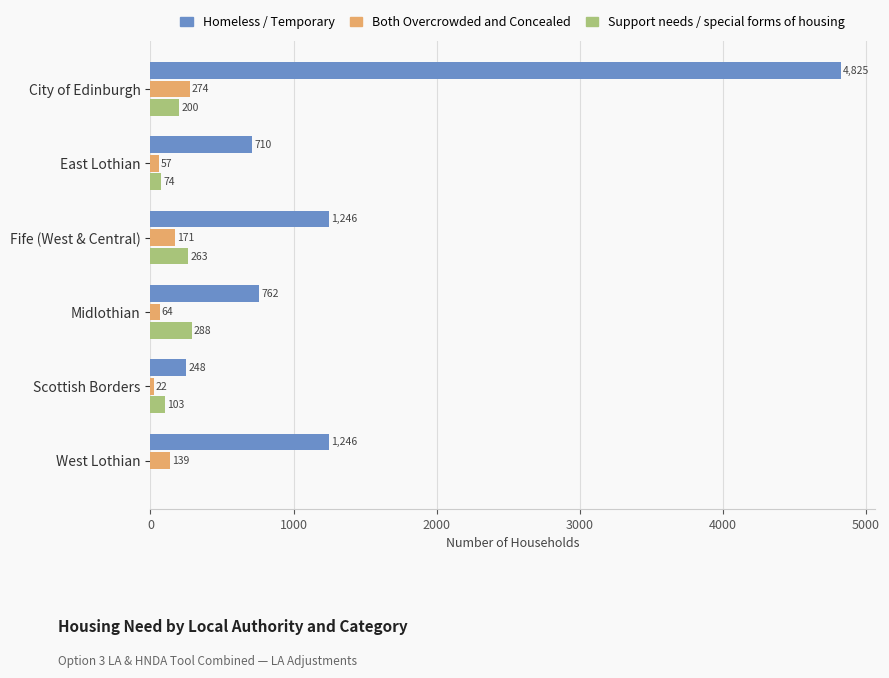

Which series changed the most between Scottish Borders and West Lothian?

Homeless / Temporary